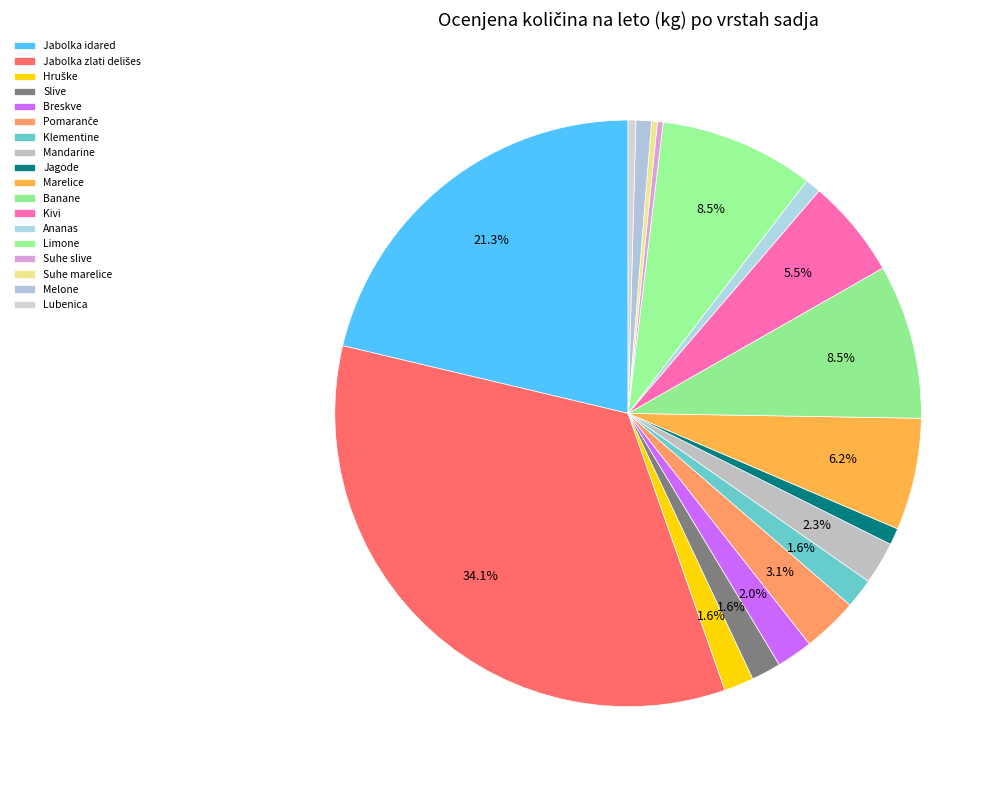

Which category has the biggest portion of the pie?

Jabolka zlati delišes